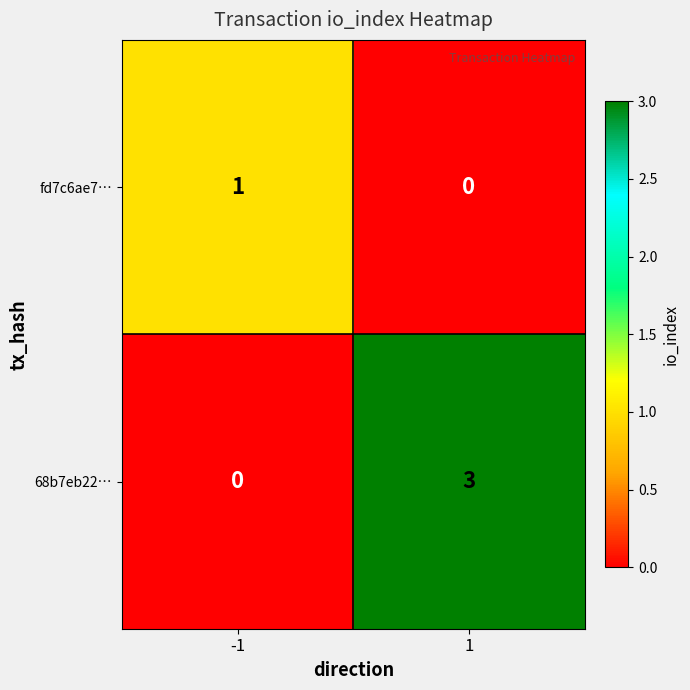

List the series in order of their overall mean, highest first.

68b7eb22…, fd7c6ae7…